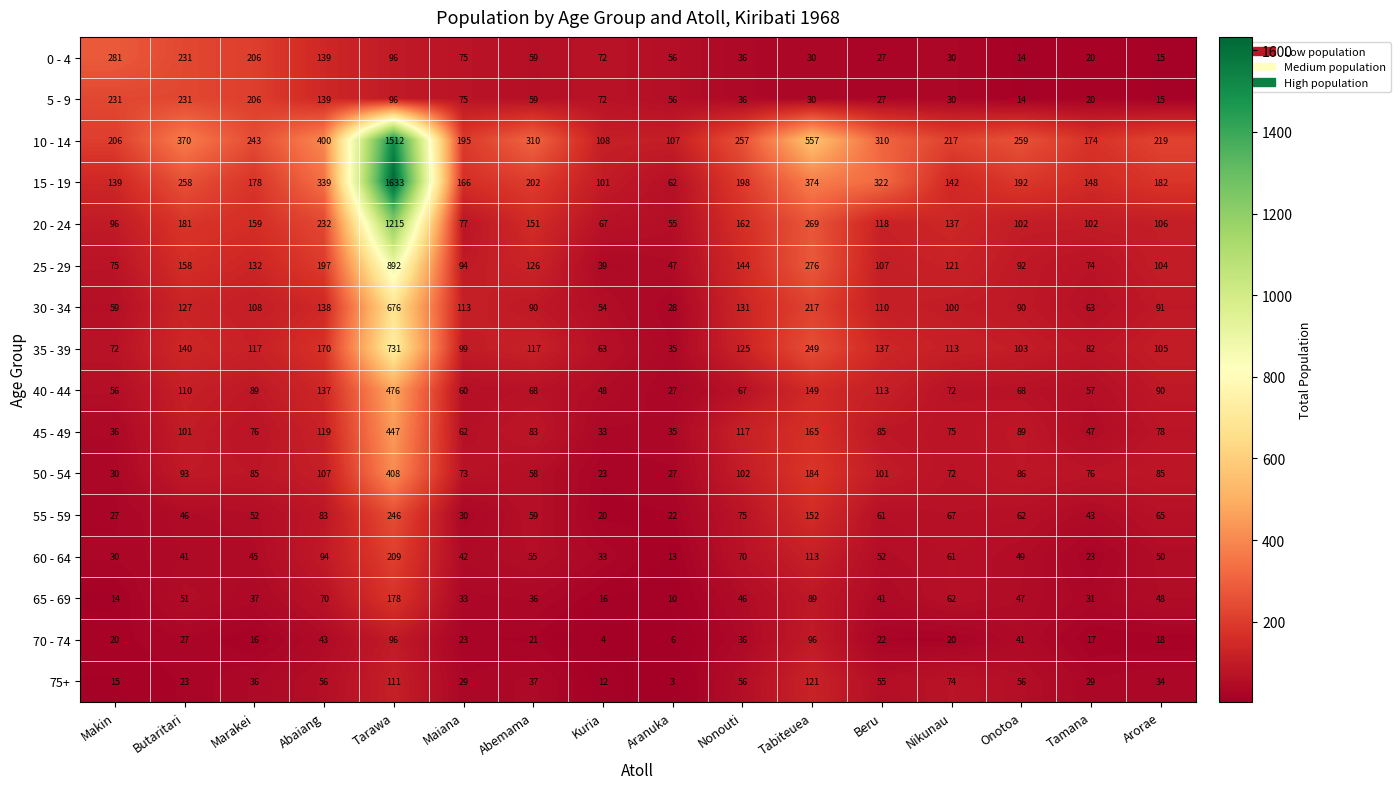

List the labels in order of 15 - 19 value, largest first.

Tarawa, Tabiteuea, Abaiang, Beru, Butaritari, Abemama, Nonouti, Onotoa, Arorae, Marakei, Maiana, Tamana, Nikunau, Makin, Kuria, Aranuka